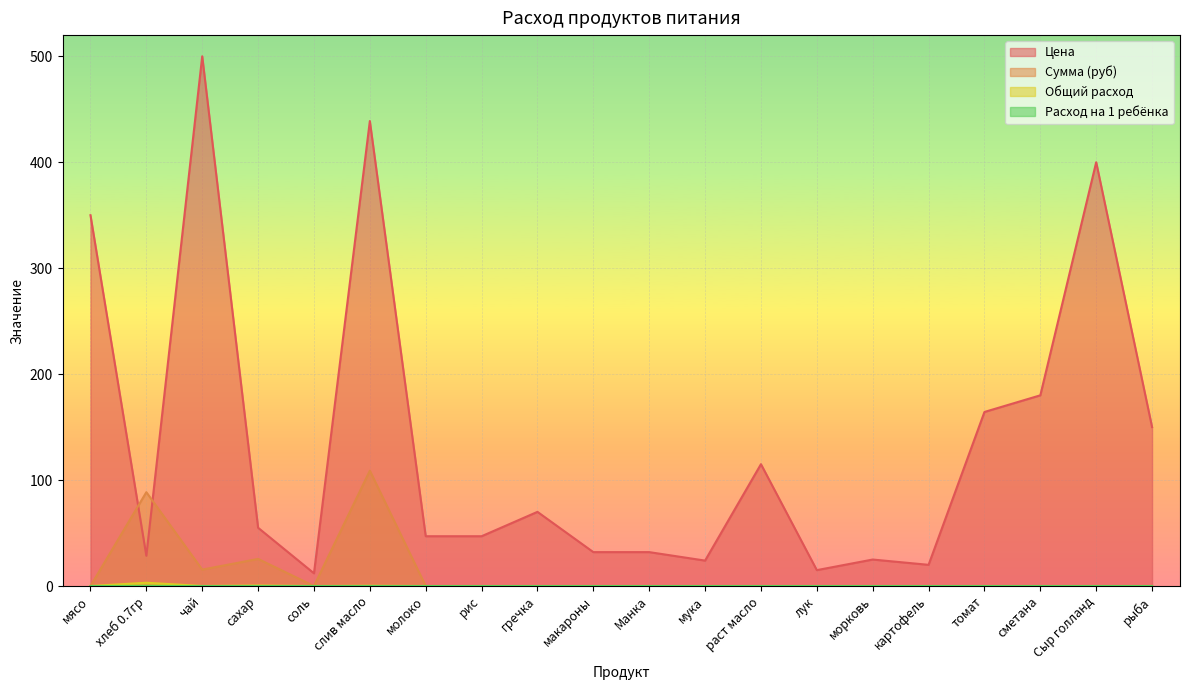

What are all the series names shown in the legend?

Цена, Сумма (руб), Общий расход, Расход на 1 ребёнка